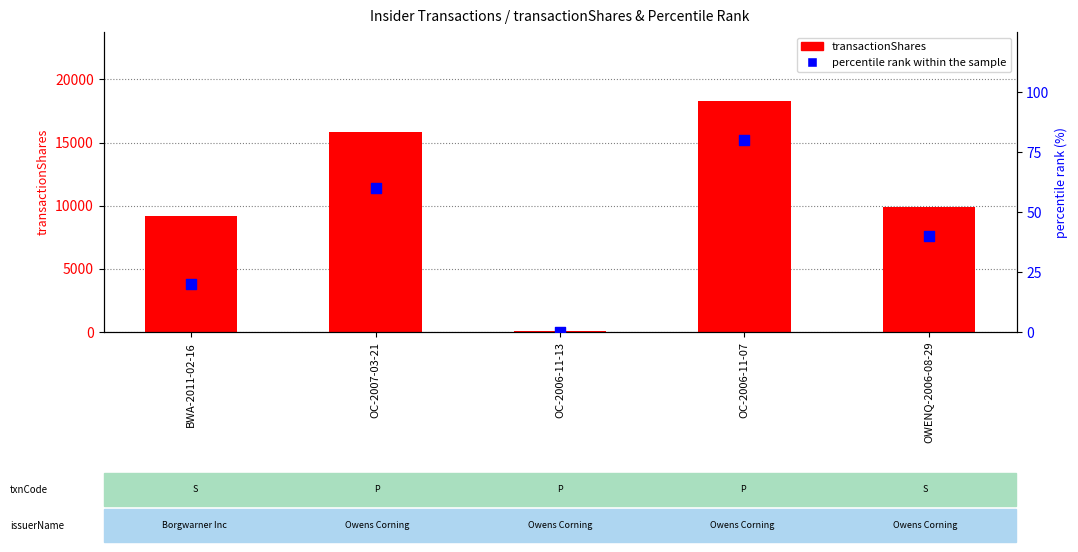

Is the value of transactionShares at OWENQ-2006-08-29 greater than the value of percentile rank within the sample at BWA-2011-02-16?

Yes